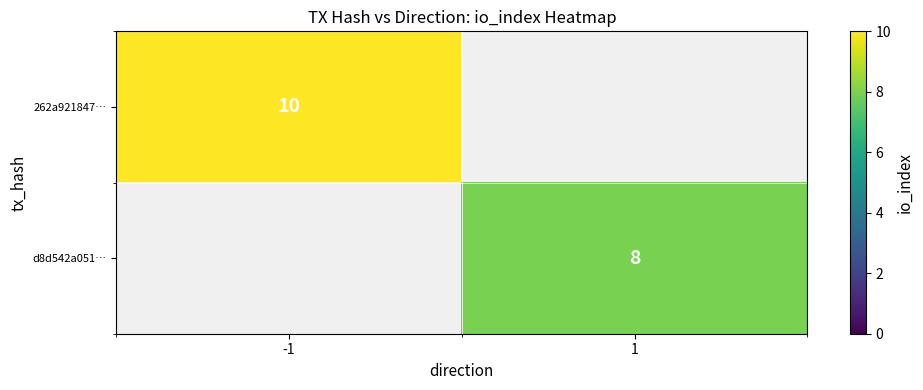

The 262a921847… series shows 10 at -1. True or false?

True